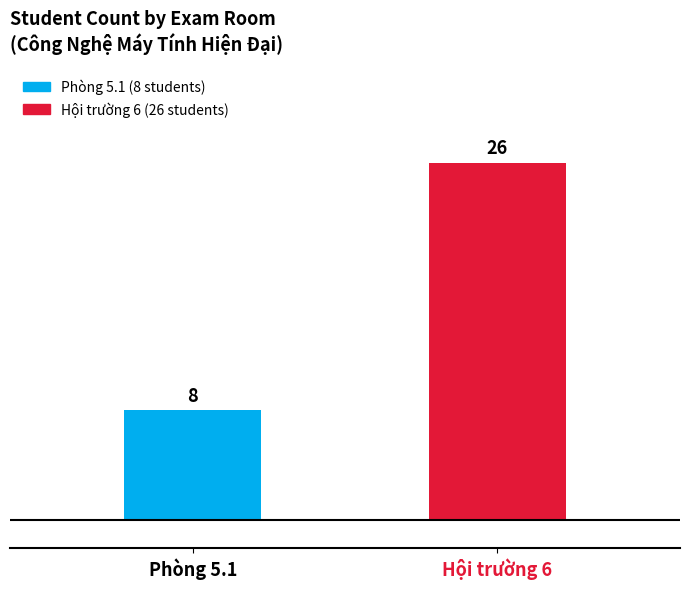

How many distinct data groups are displayed?

1